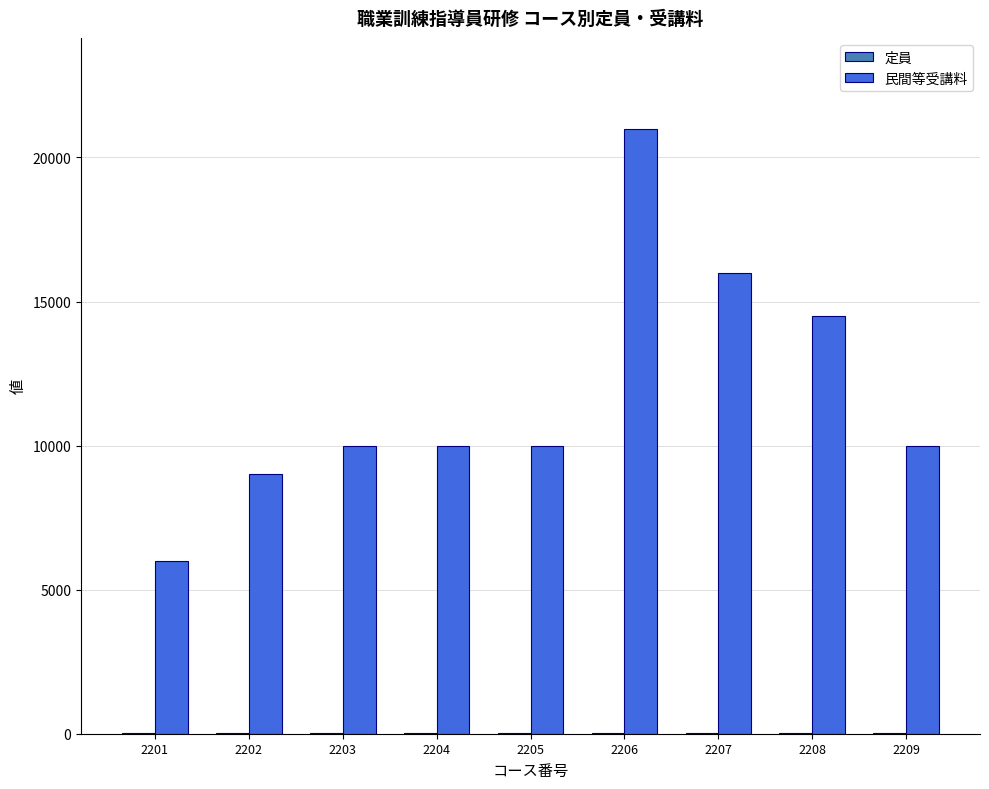

Where is 民間等受講料 nearest to the value 13500?

2208